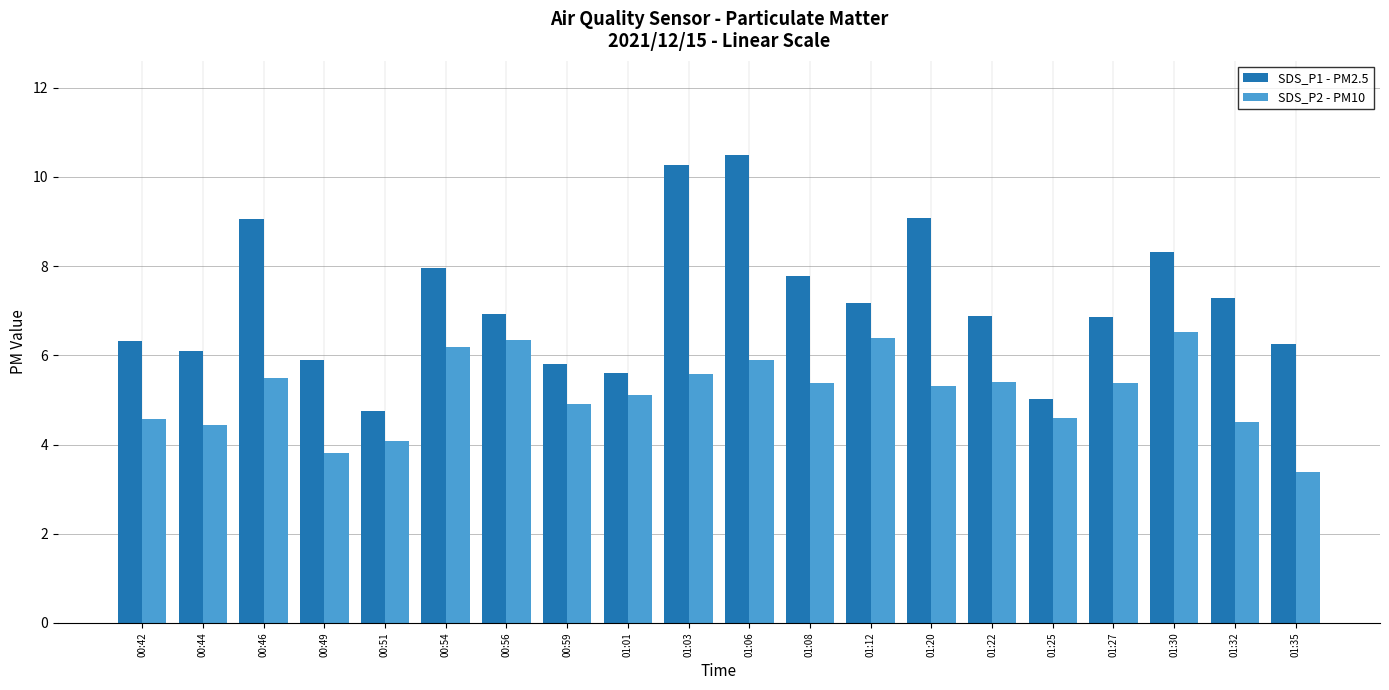

At which label does SDS_P1 - PM2.5 first exceed 6?

00:42